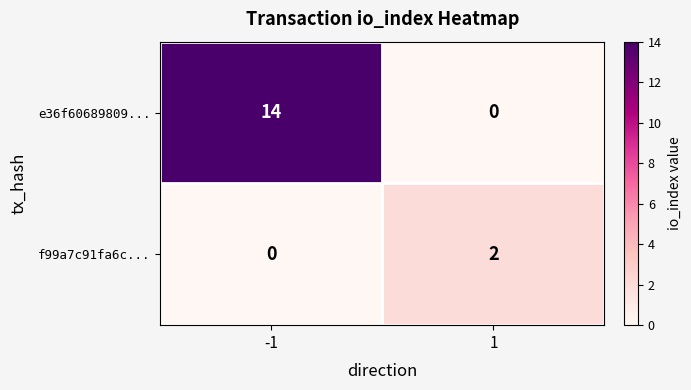

Is it true that f99a7c91fa6c... equals -1 at -1?

False